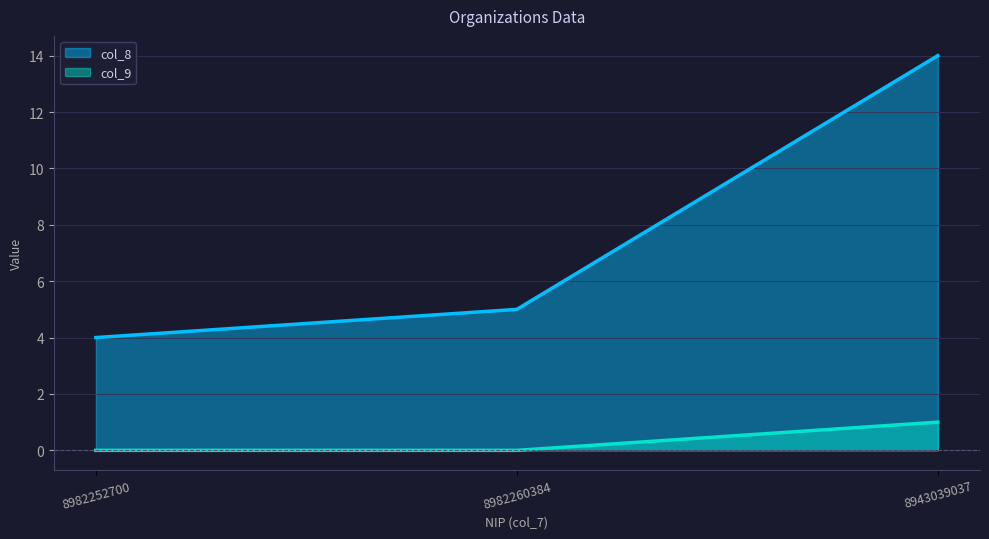

Reading right to left, transcribe all the data shown in this chart.

col_8: 14	5	4
col_9: 1	0	0